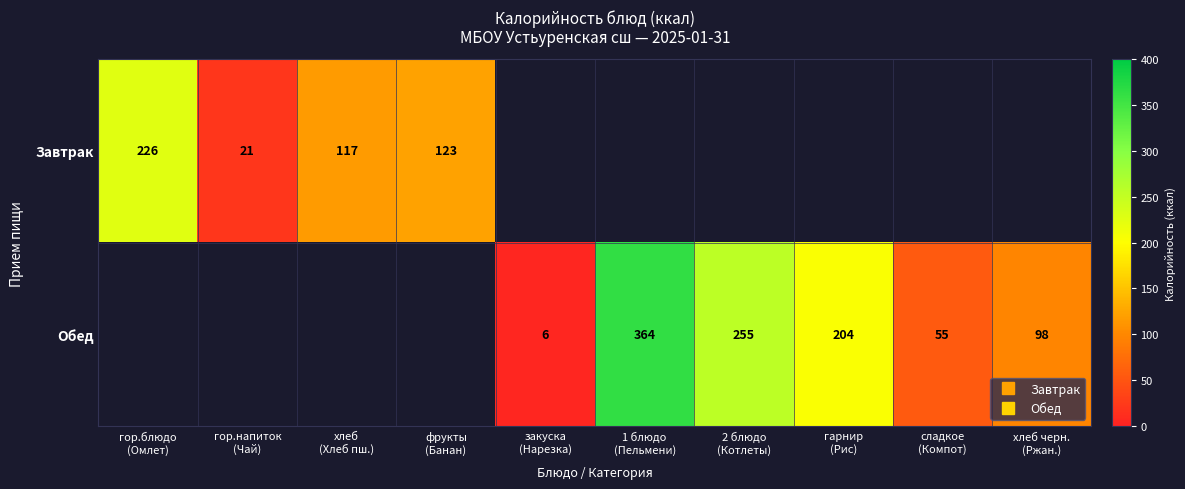

How many categories are shown in the chart?

10